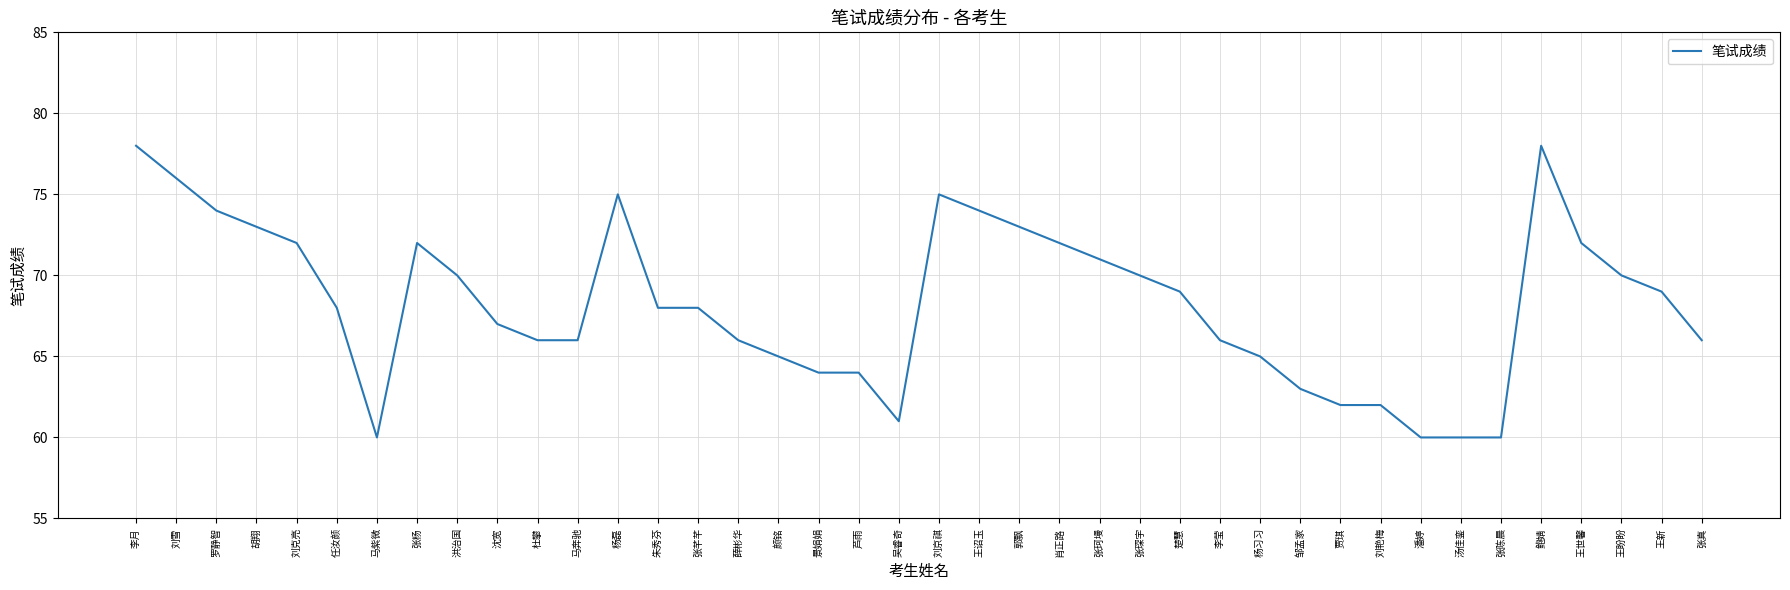

Reading left to right, list all the values displayed in this chart.

78	76	74	73	72	68	60	72	70	67	66	66	75	68	68	66	65	64	64	61	75	74	73	72	71	70	69	66	65	63	62	62	60	60	60	78	72	70	69	66